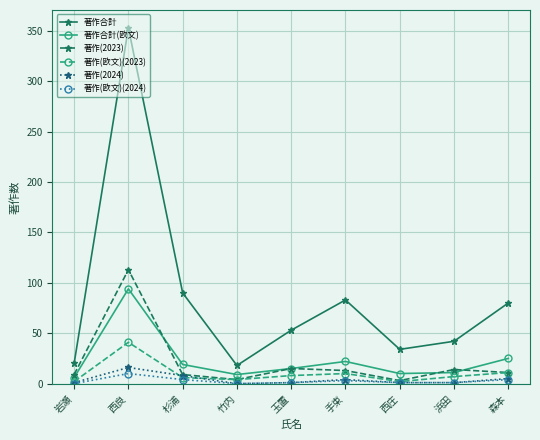

What is the difference between the maximum and minimum values in the 著作(2024) series?

16